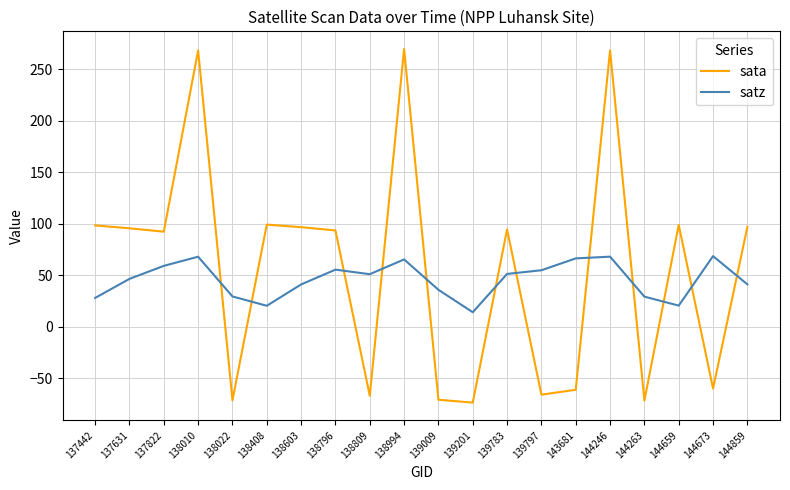

Between which two adjacent categories do satz and sata first intersect?

138010 and 138022